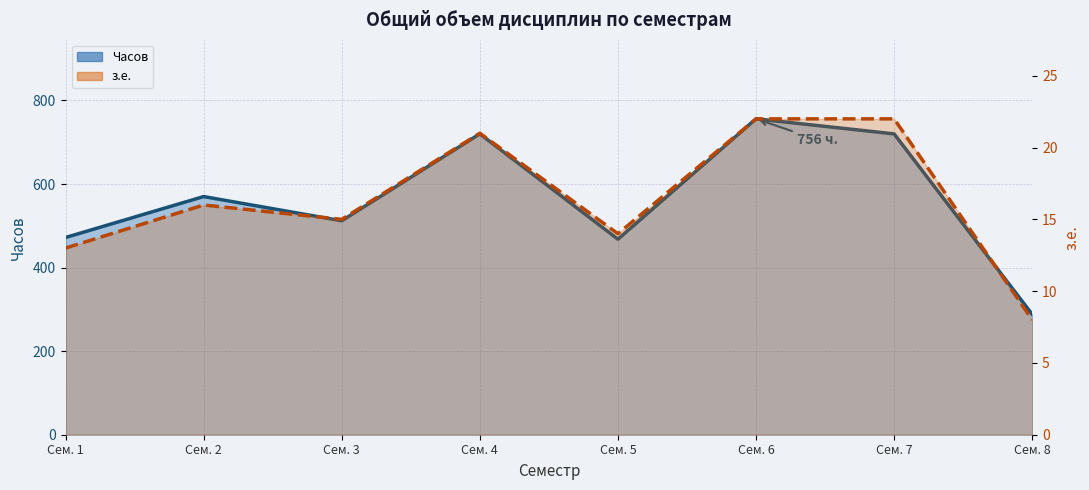

Which series has the widest spread of values?

Часов